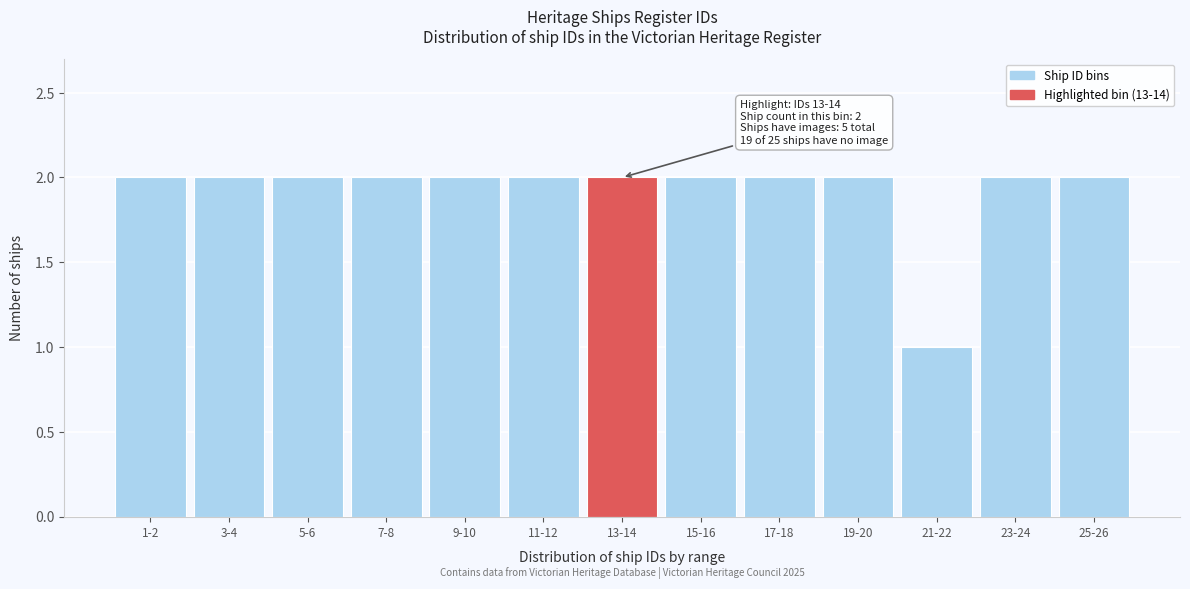

Reading left to right, extract all data points from this chart.

2	2	2	2	2	2	2	2	2	2	1	2	2